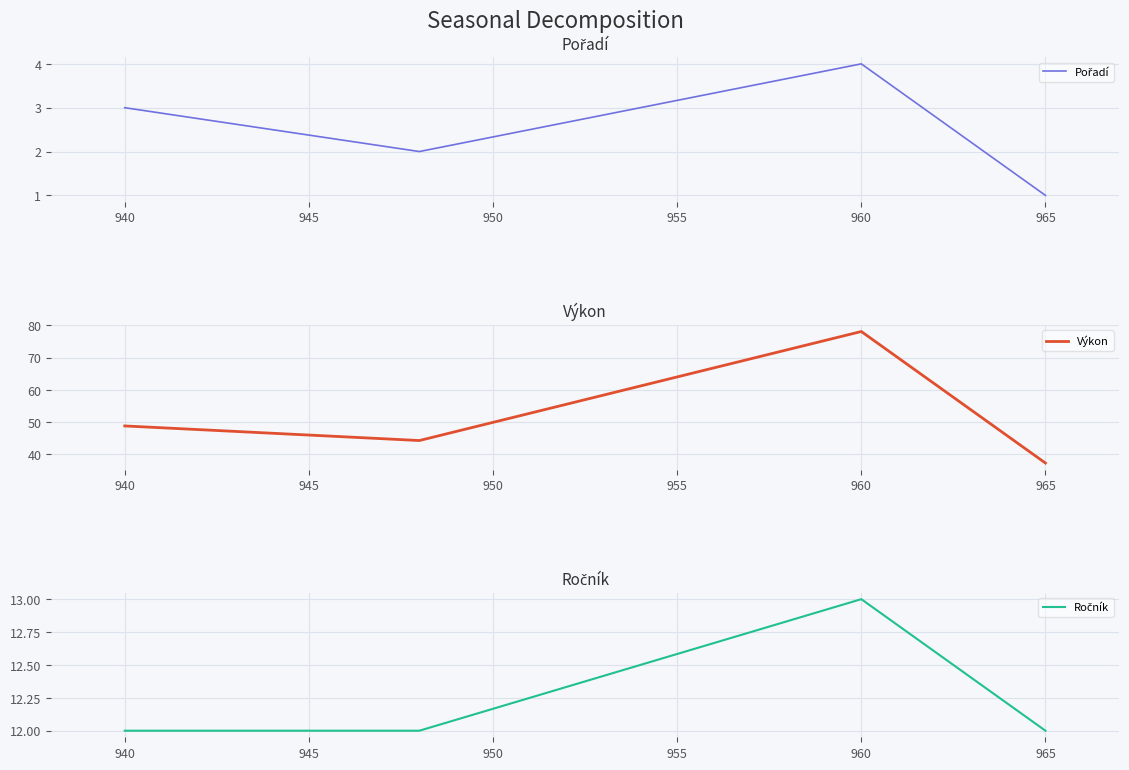

How many interior local peaks does the Výkon series have?

1